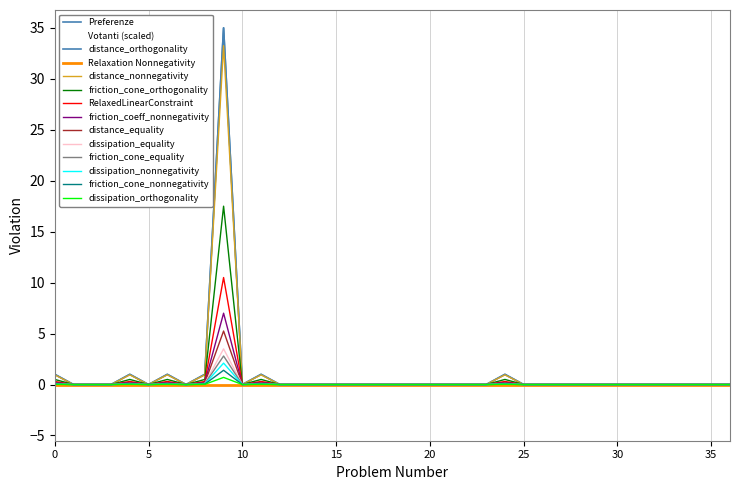

What is the sum of all votanti values?

52961.0